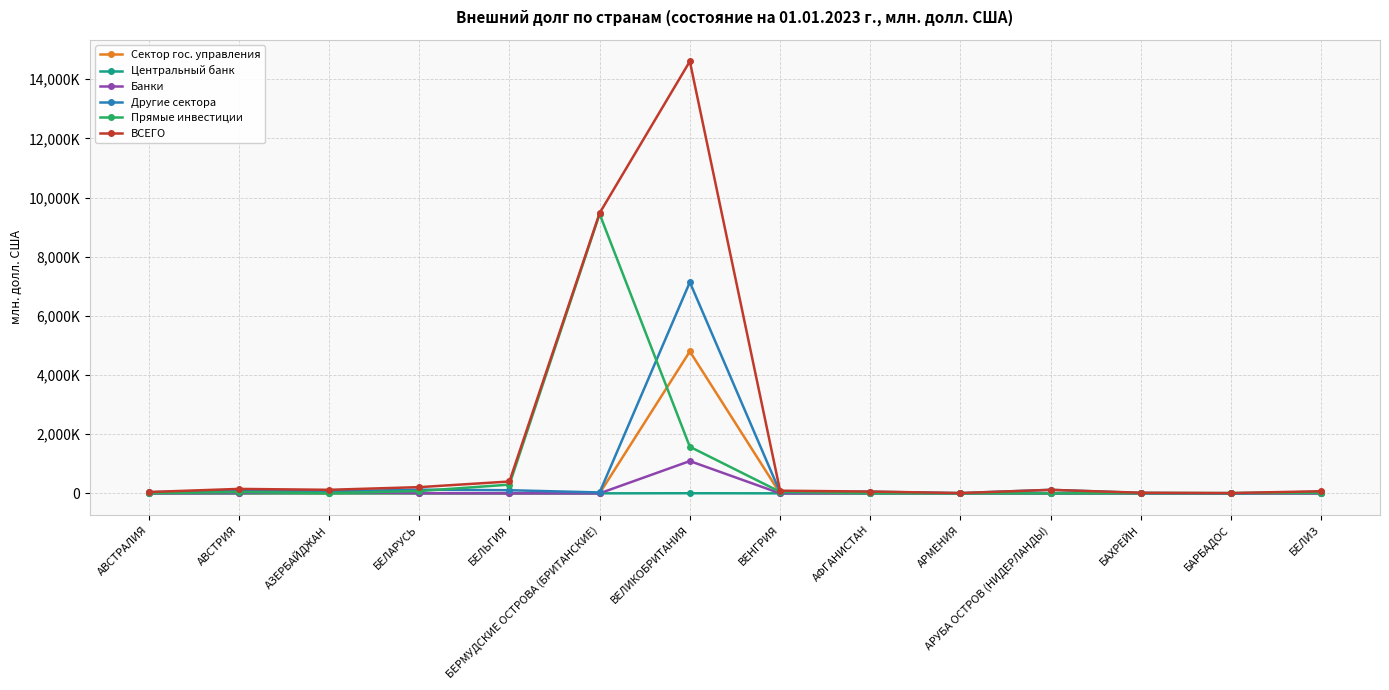

True or false: Другие сектора has a value of 148.2 at АВСТРИЯ.

False